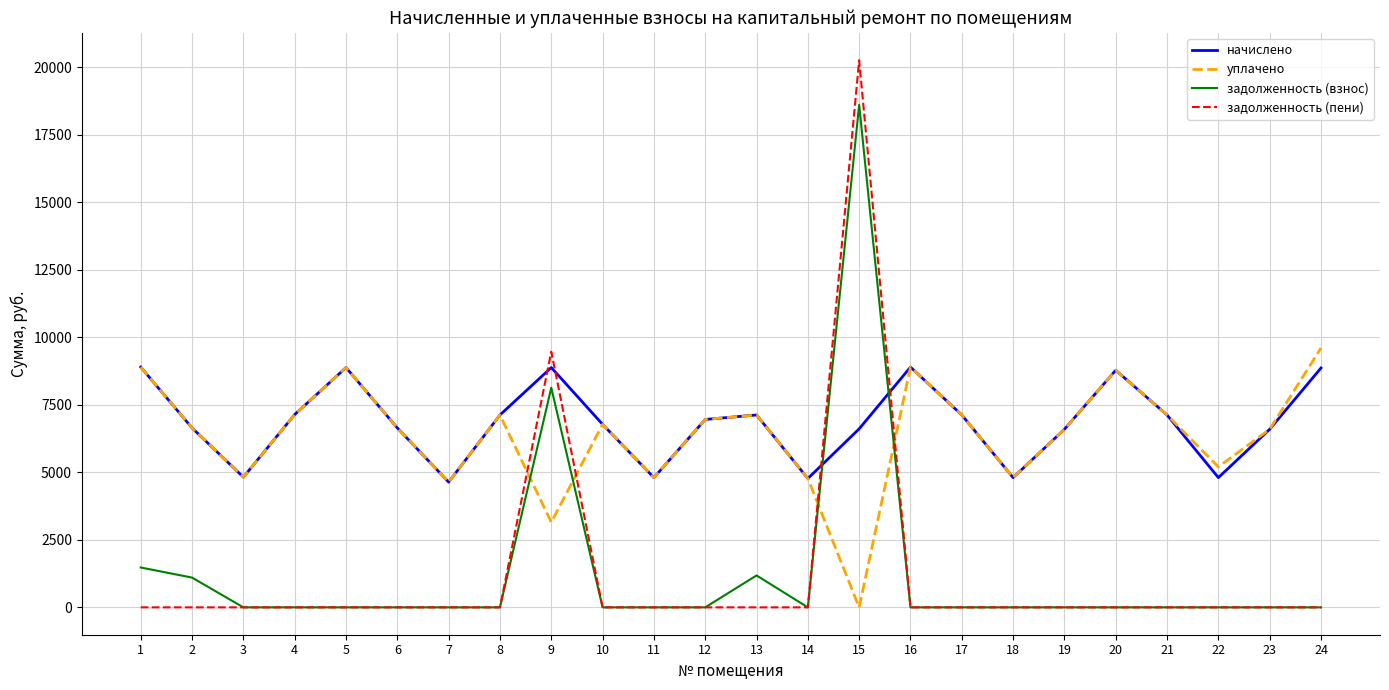

What is the highest value of the задолженность (взнос) series?

18600.8